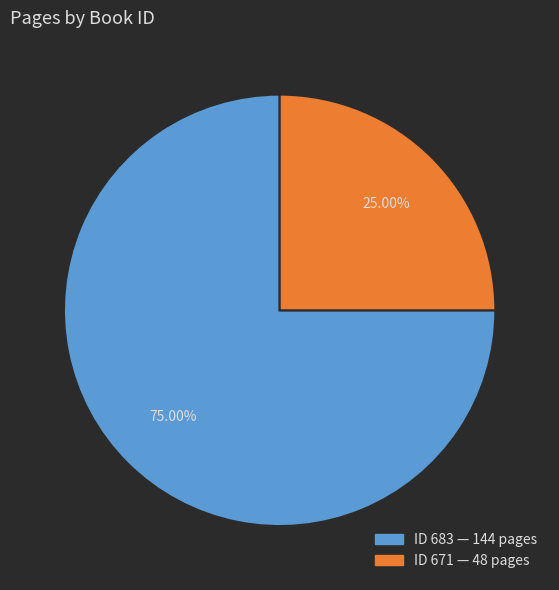

Is there any slice that represents more than half of the pie?

Yes